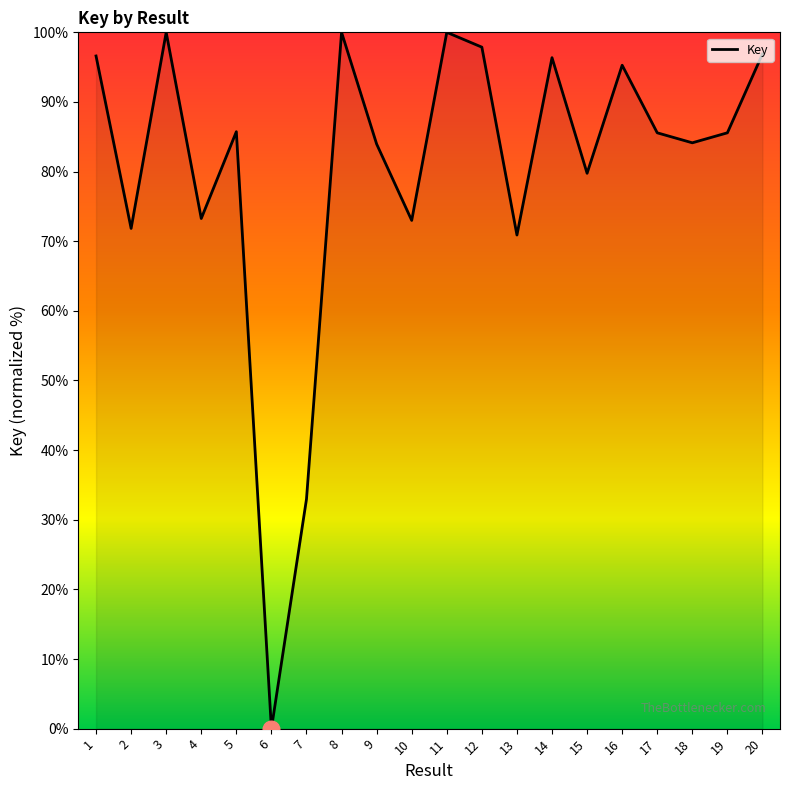

Read the value at 7.

33.0